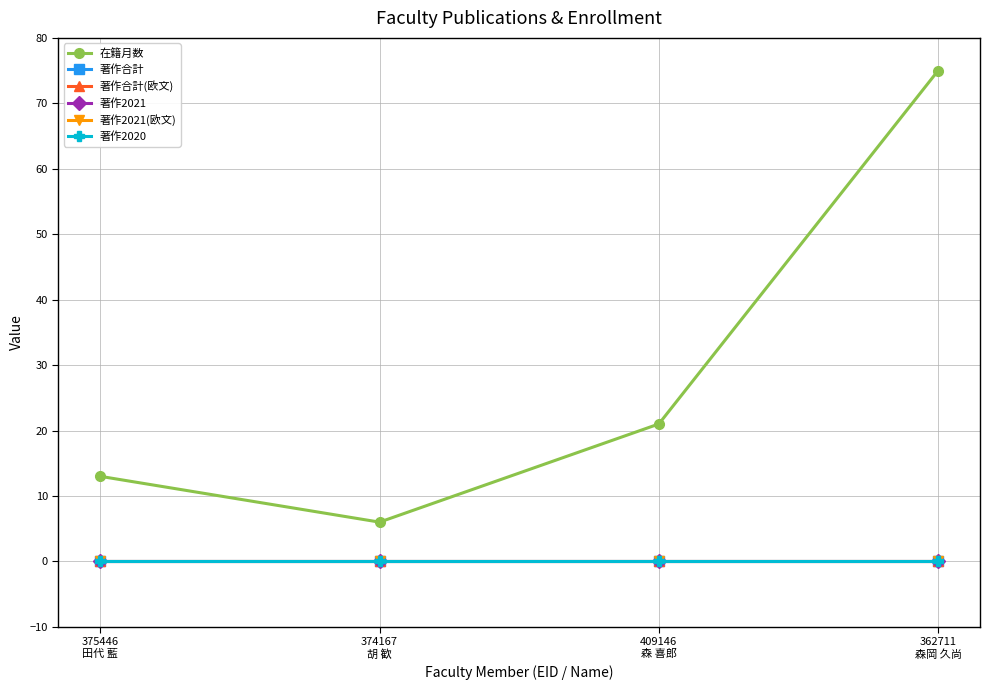

Does the chart have visible grid lines?

Yes